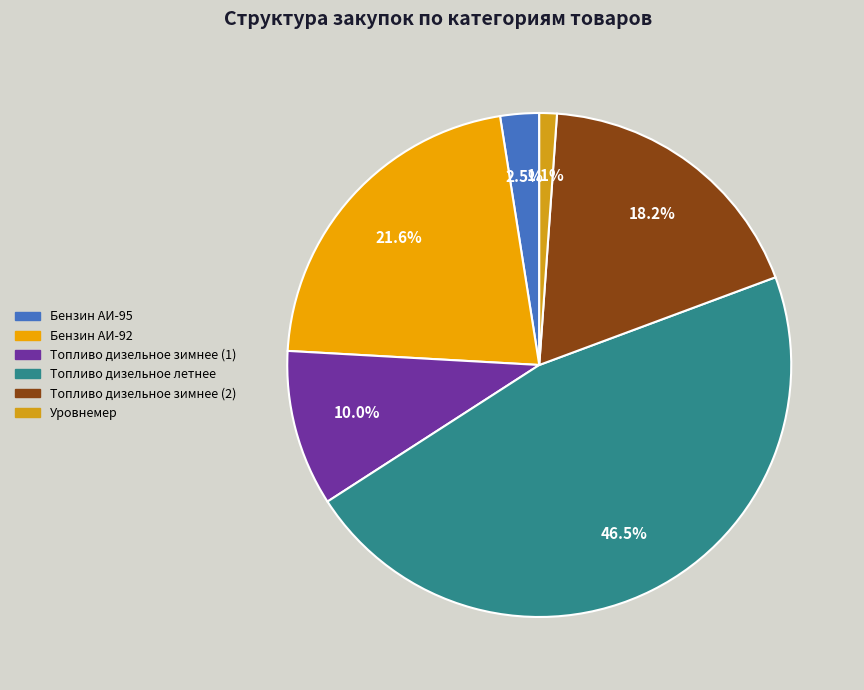

Between Топливо дизельное зимнее (1) and Уровнемер, which is larger?

Топливо дизельное зимнее (1)